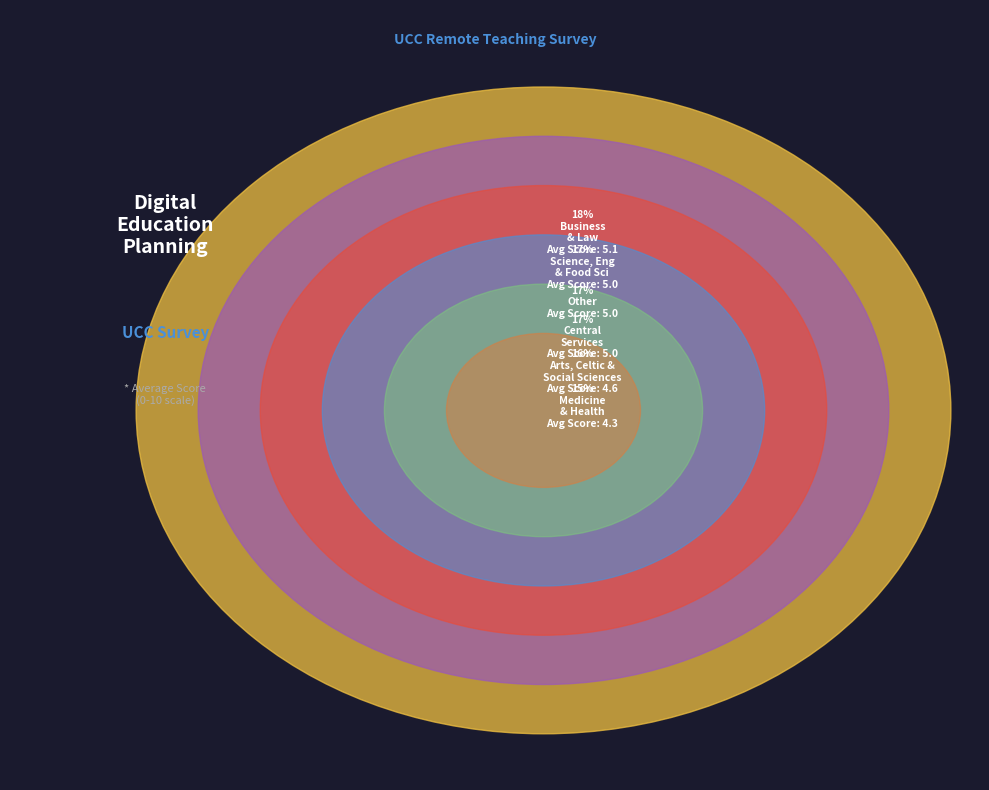

True or false: College of Medicine and Health accounts for 28% of the total.

False